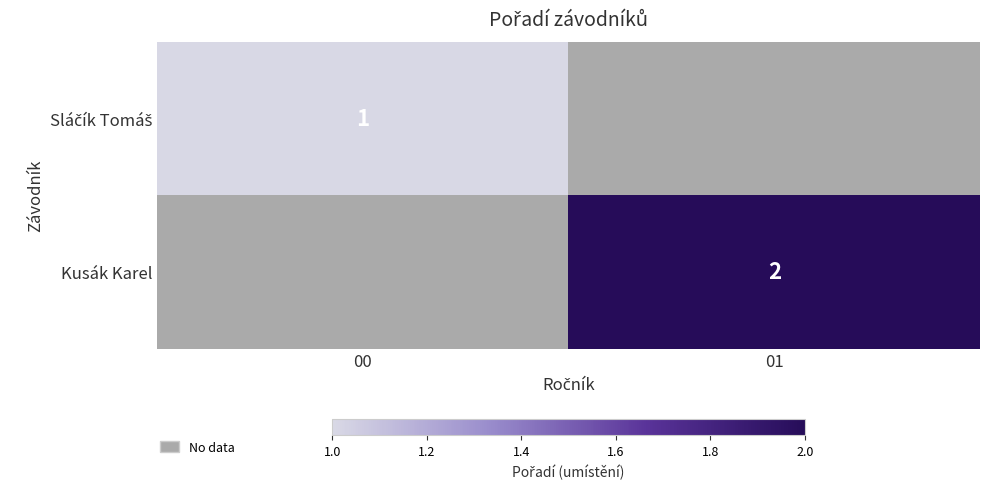

Is it true that Kusák Karel equals 1 at 01?

False